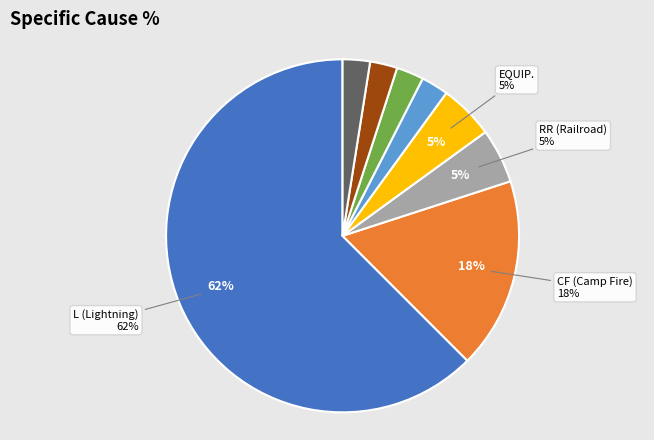

Does any single category account for the majority?

Yes